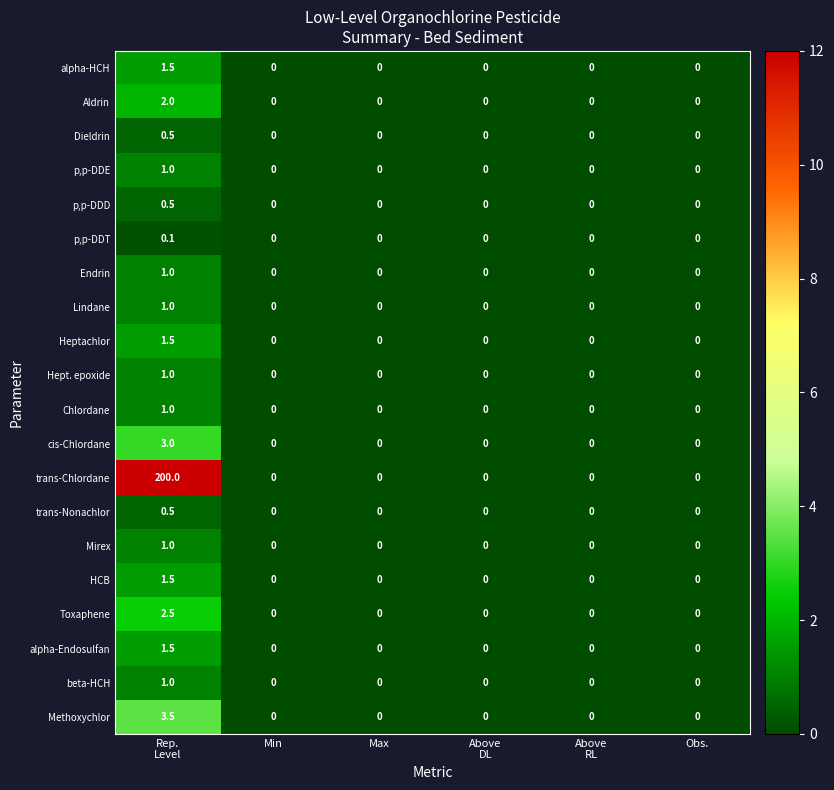

The value of Heptachlor at Max is -0.8. True or false?

False